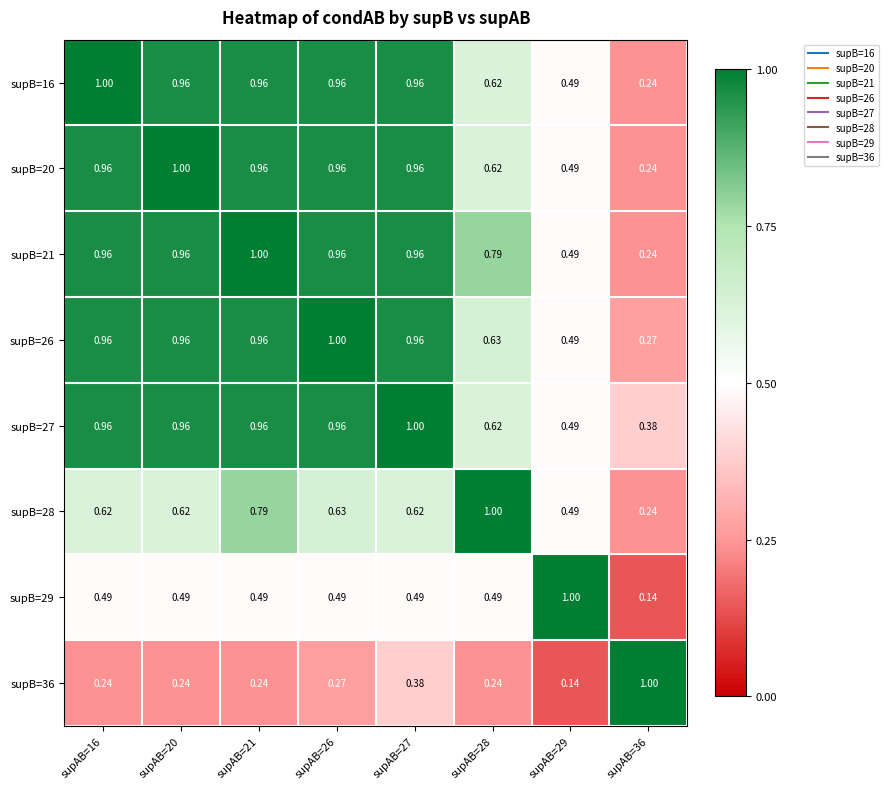

Is the value of supB=26 at supAB=36 greater than the value of supB=28 at supAB=16?

No